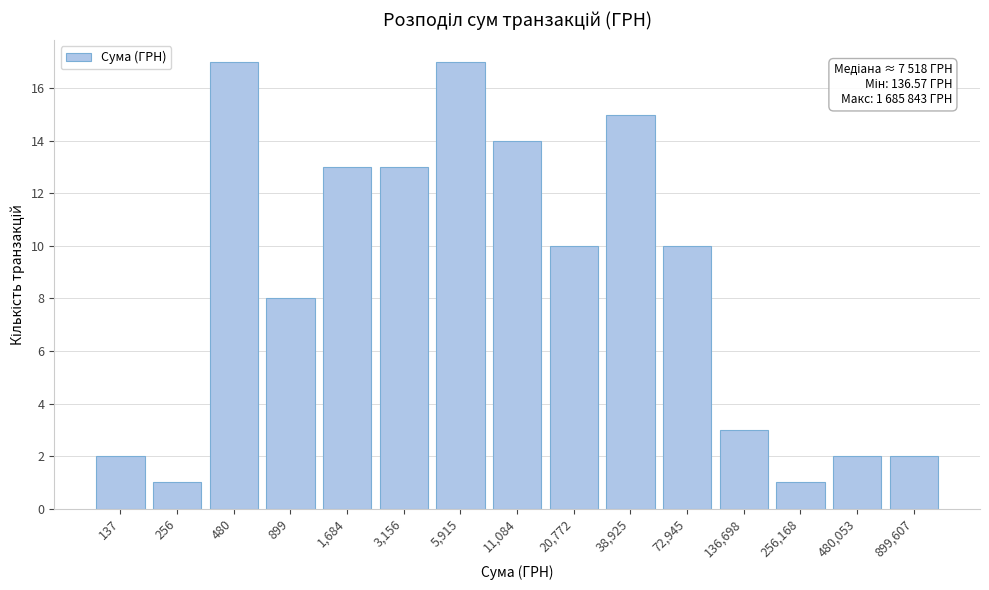

Reading left to right, transcribe all the data shown in this chart.

137=2	256=1	480=17	899=8	1,684=13	3,156=13	5,915=17	11,084=14	20,772=10	38,925=15	72,945=10	136,698=3	256,168=1	480,053=2	899,607=2